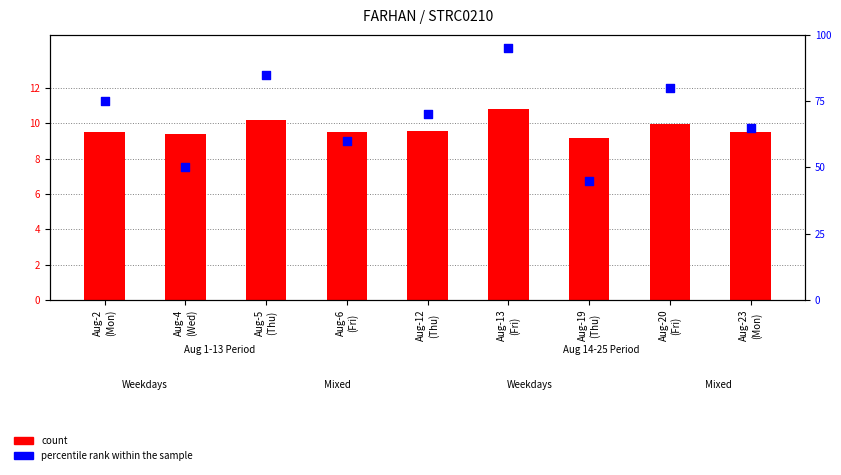

At how many categories does at least one series exceed 58?

7